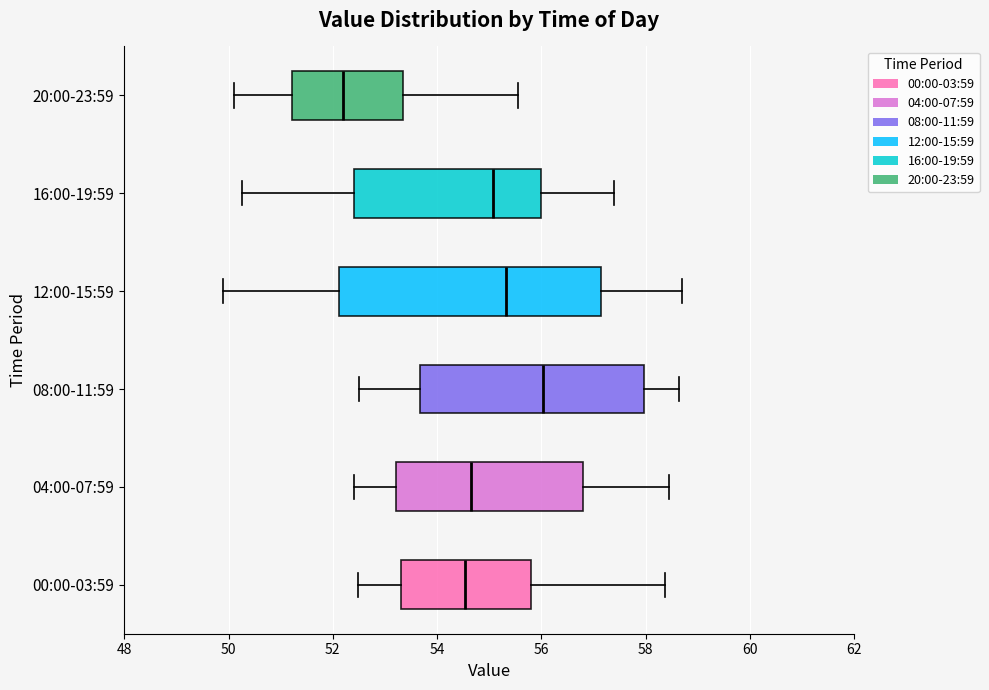

Which box's median line is the furthest to the left?

20:00-23:59